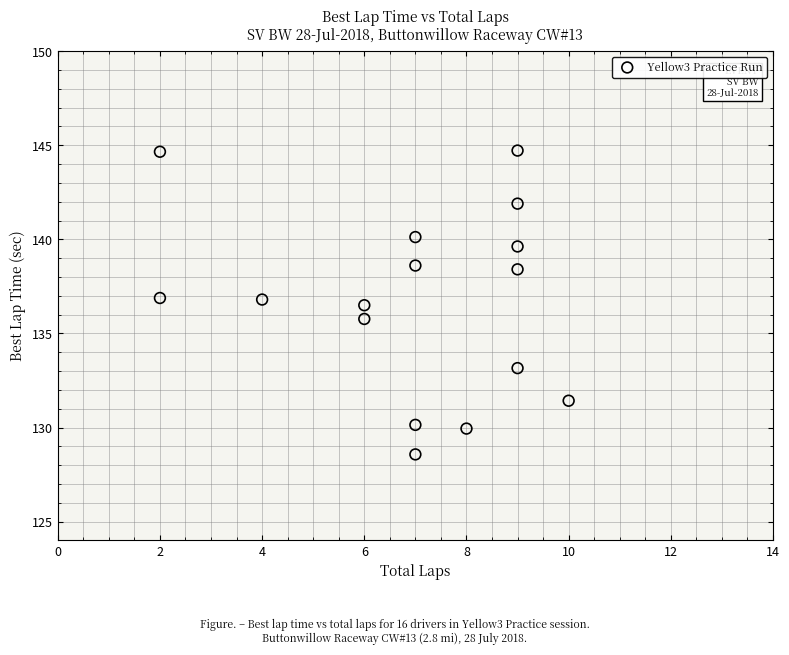

What is the range of X values (max minus min)?

8.0